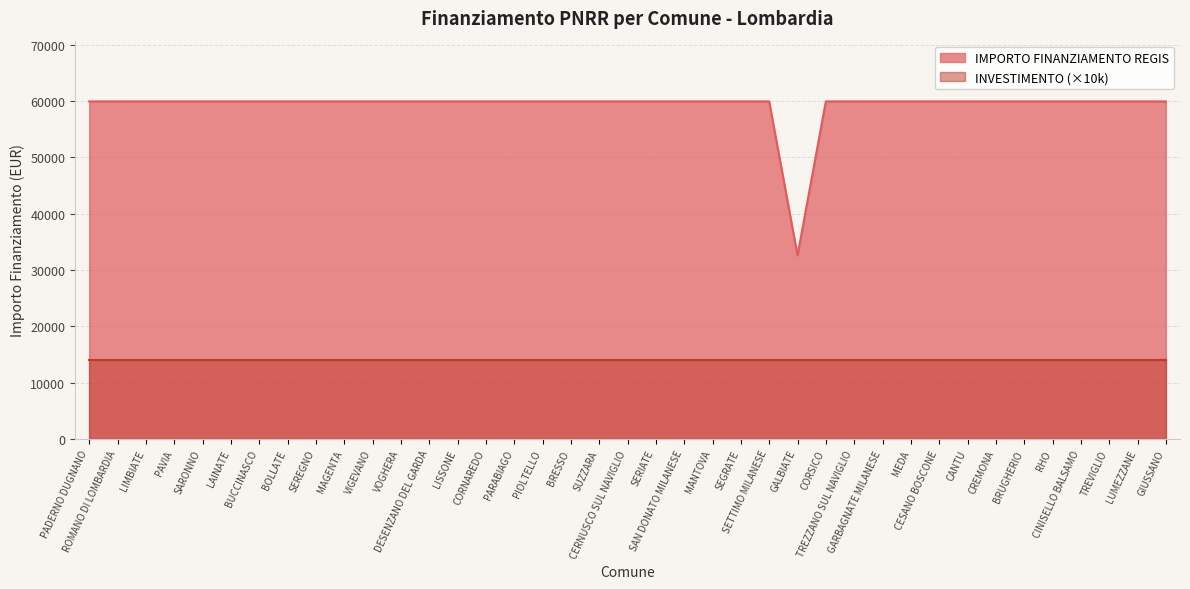

Which series has the largest total across all categories?

IMPORTO FINANZIAMENTO REGIS